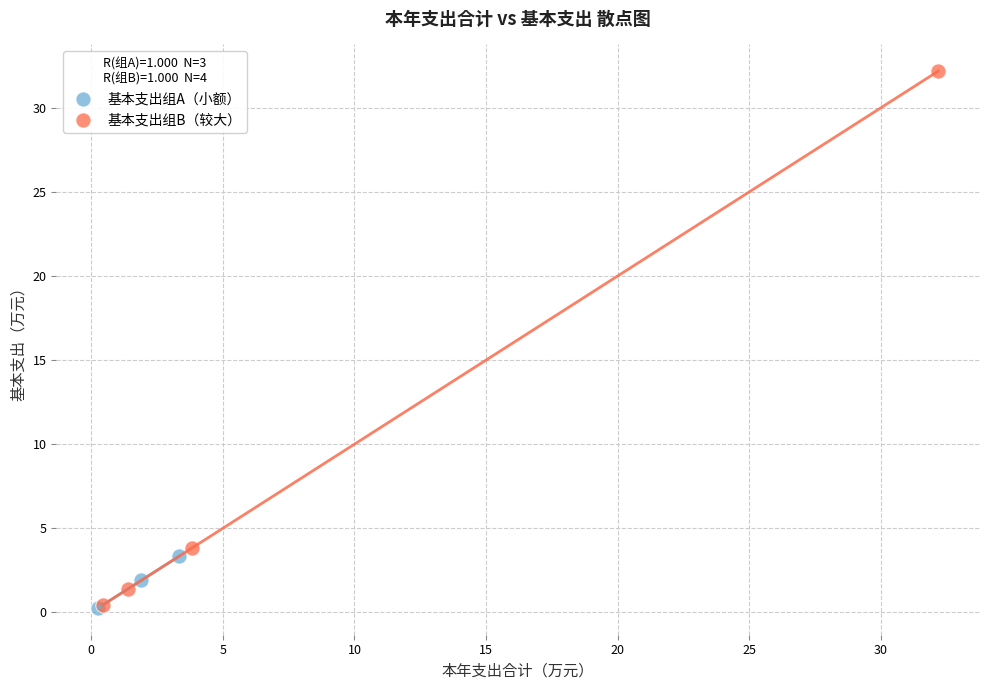

Which series contains the highest Y value?

基本支出组B（较大）